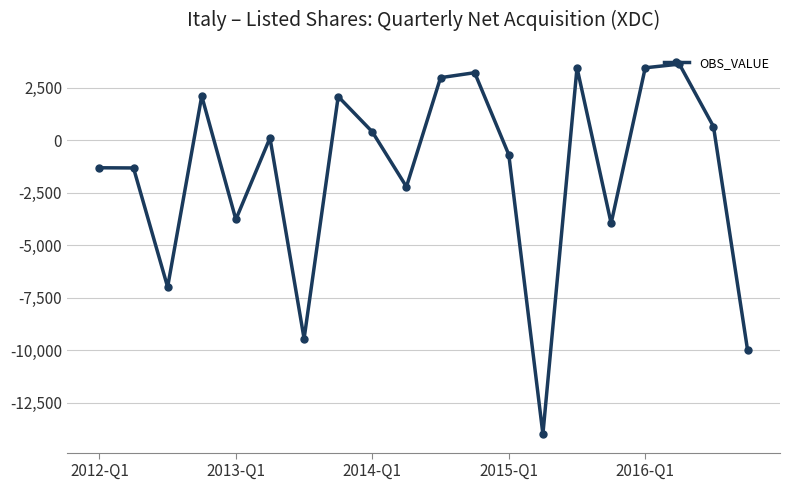

How many interior local valleys (lower than both neighbors) does the data have?

6